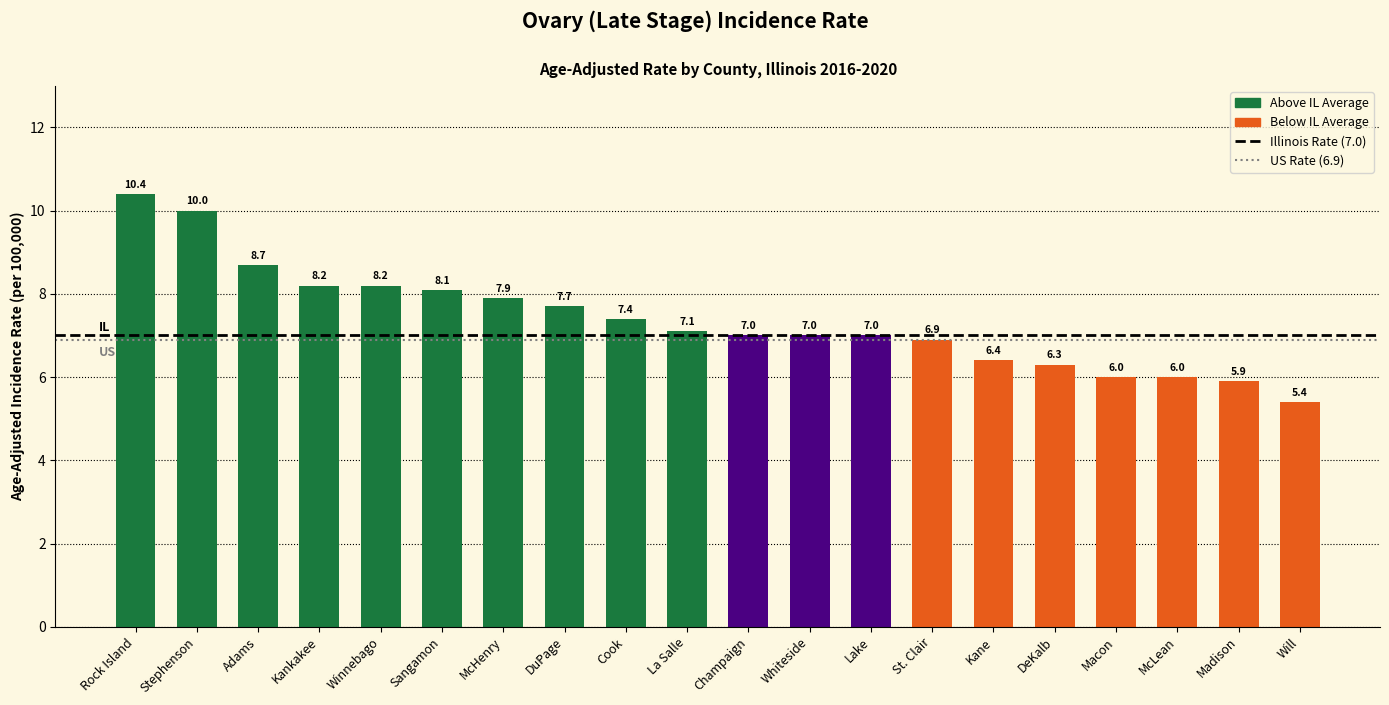

Is it true that the value at Kane is 6.4?

True